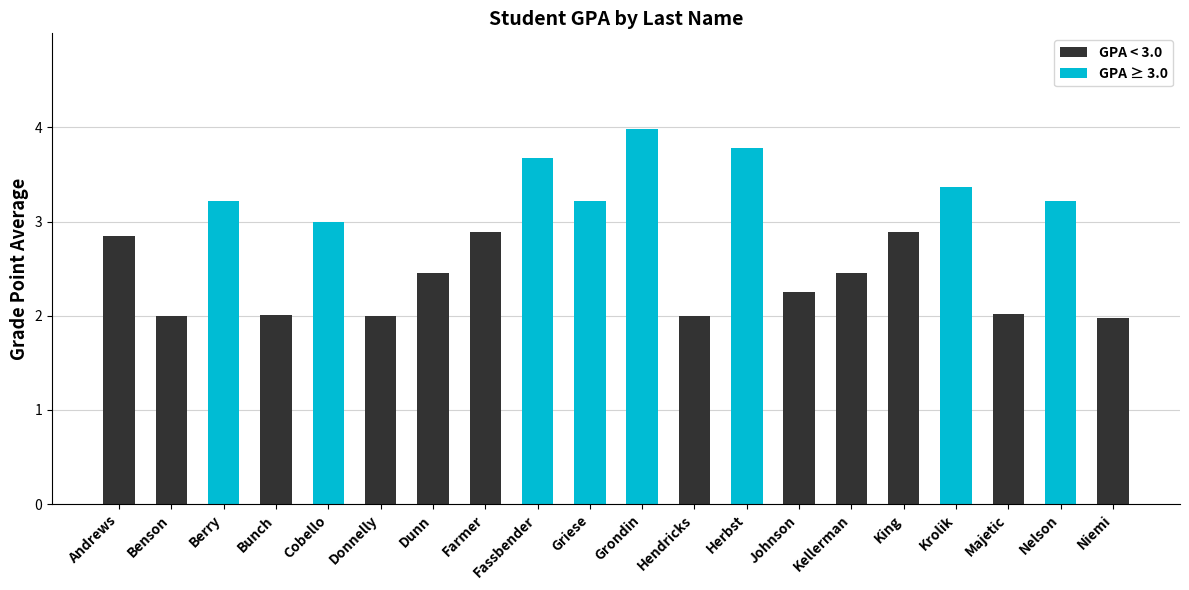

Reading left to right, transcribe all the data shown in this chart.

GPA < 3.0: 2.8	2.0	0.0	2.0	0.0	2.0	2.5	2.9	0.0	0.0	0.0	2.0	0.0	2.2	2.5	2.9	0.0	2.0	0.0	2.0
GPA ≥ 3.0: 0.0	0.0	3.2	0.0	3.0	0.0	0.0	0.0	3.7	3.2	4.0	0.0	3.8	0.0	0.0	0.0	3.4	0.0	3.2	0.0